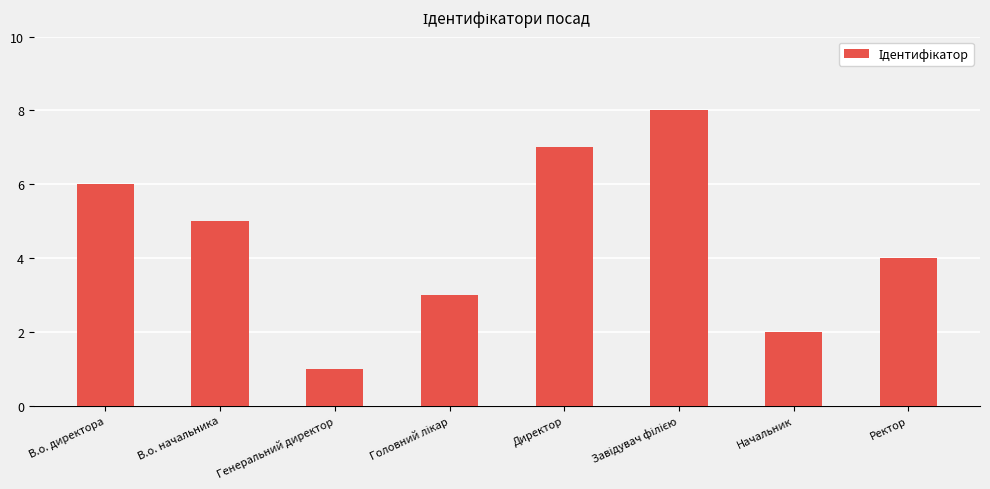

What is the label of the 2nd bar from the right?

Начальник